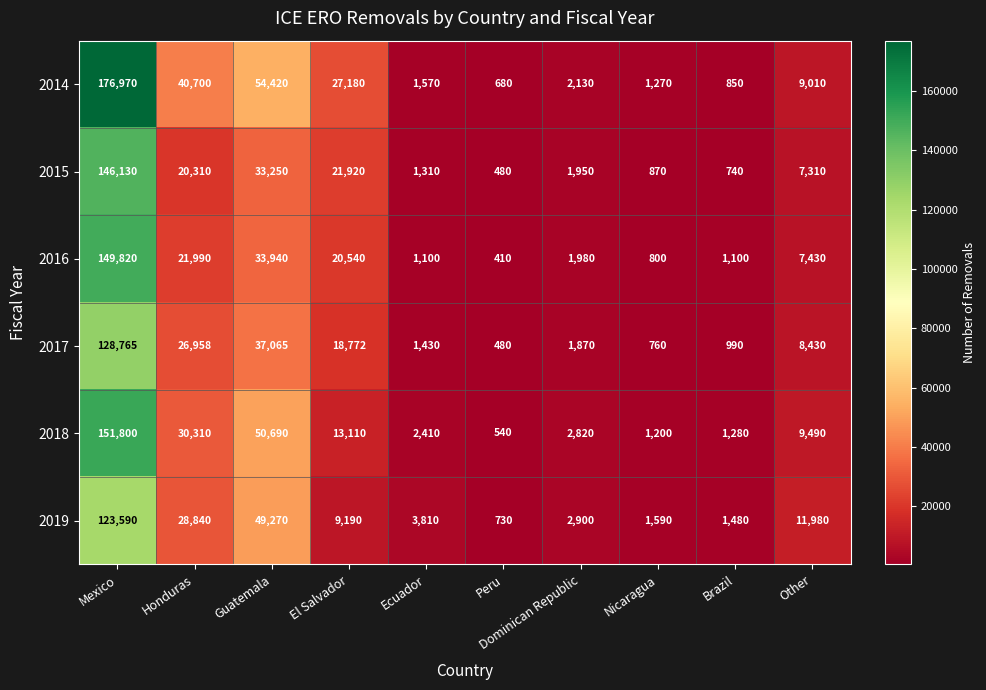

Between El Salvador and Peru, which series saw the biggest shift?

2014